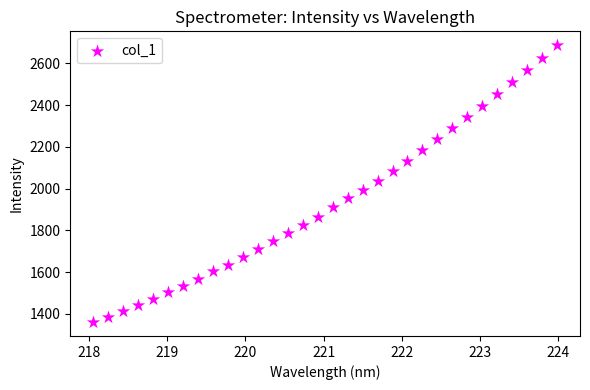

What is the range of X values (max minus min)?

5.9